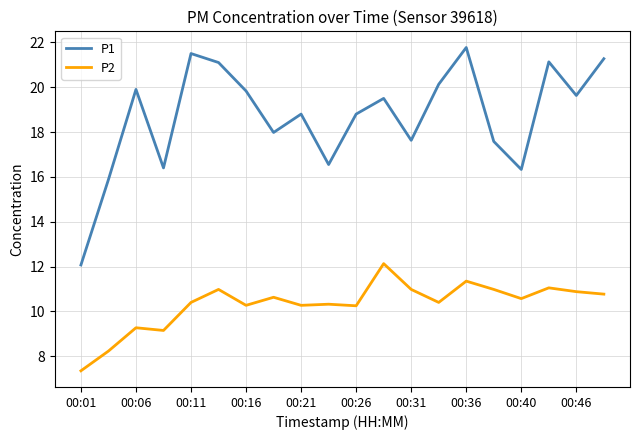

What is the greatest value displayed?

21.8